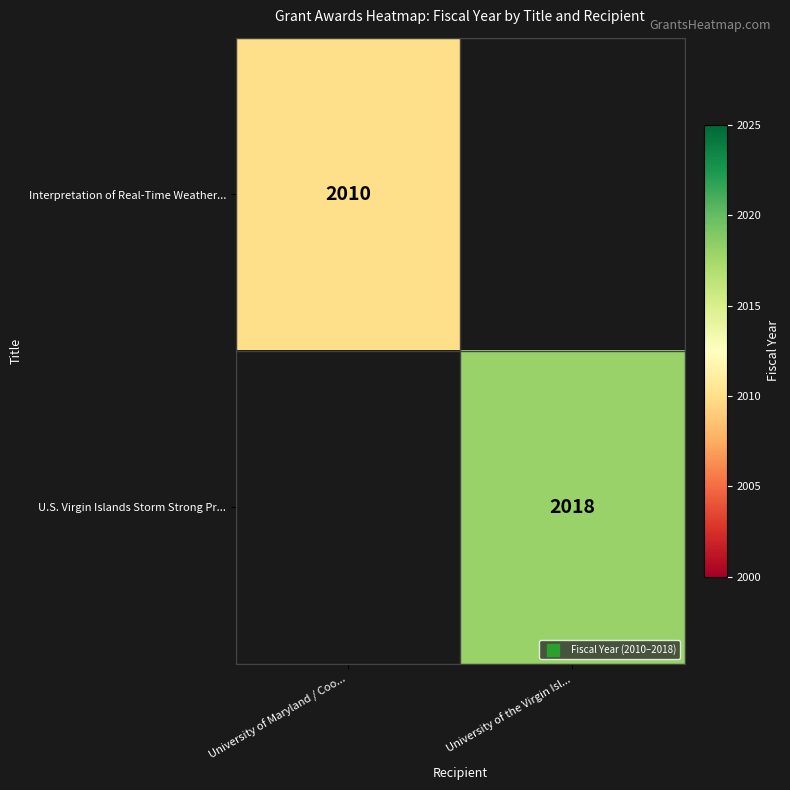

List the series in order of their overall mean, lowest first.

Interpretation of Real-Time Weather..., U.S. Virgin Islands Storm Strong Pr...